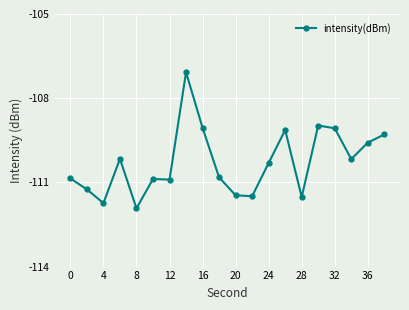

What is the sum of all values?

-2205.7